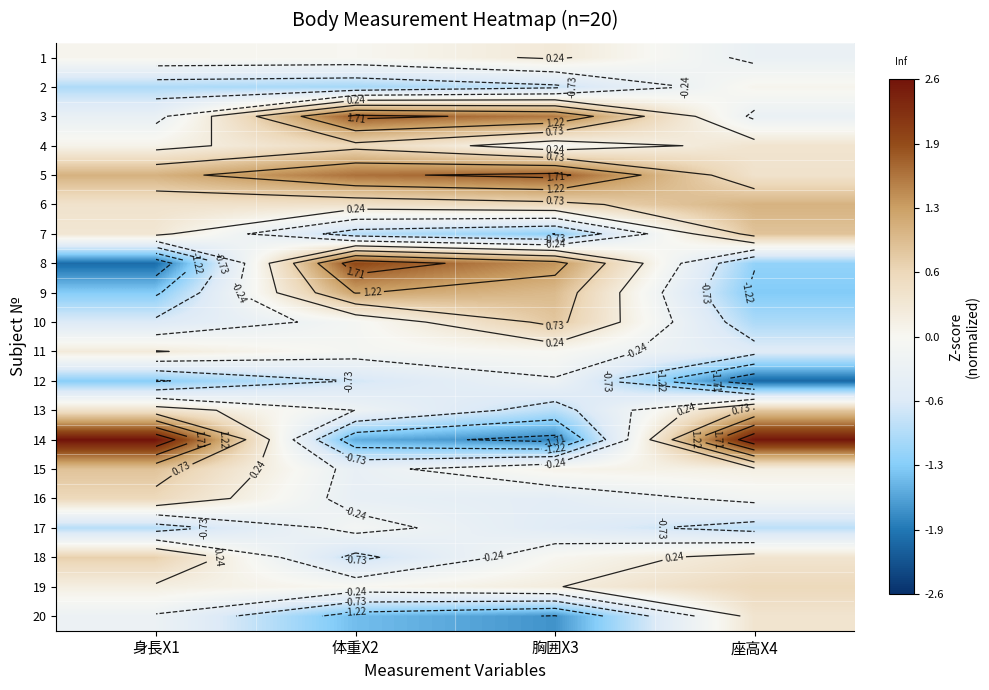

At which category is the sum across all series the highest?

身長X1